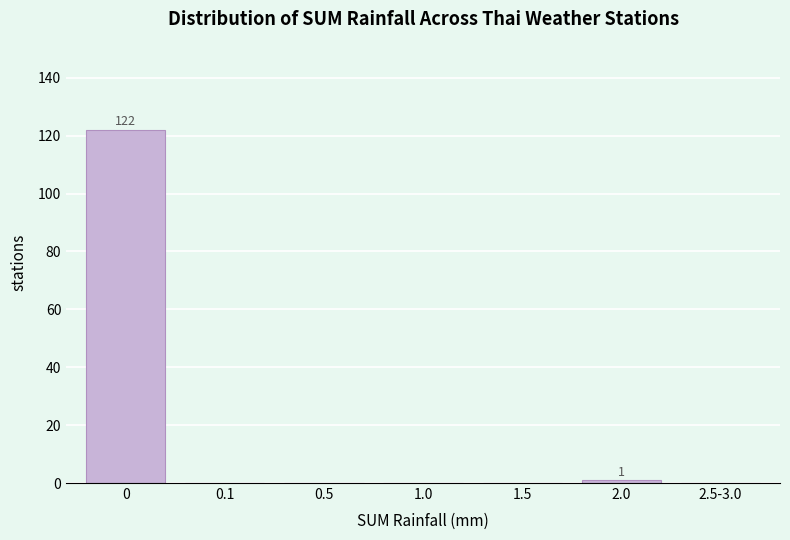

Reading right to left, transcribe all the data shown in this chart.

2.5-3.0=0	2.0=1	1.5=0	1.0=0	0.5=0	0.1=0	0=122